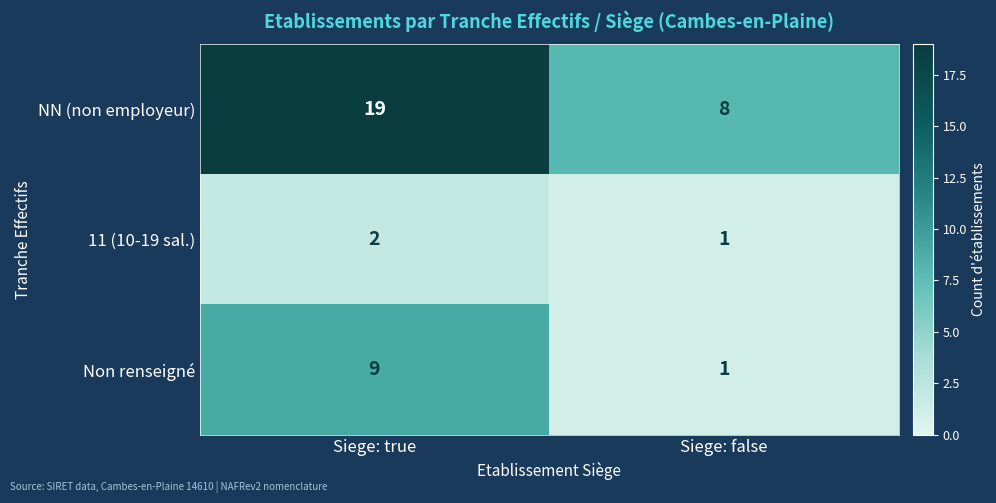

Rank the series at Siege: true from highest to lowest value.

NN (non employeur), Non renseigné, 11 (10-19 sal.)